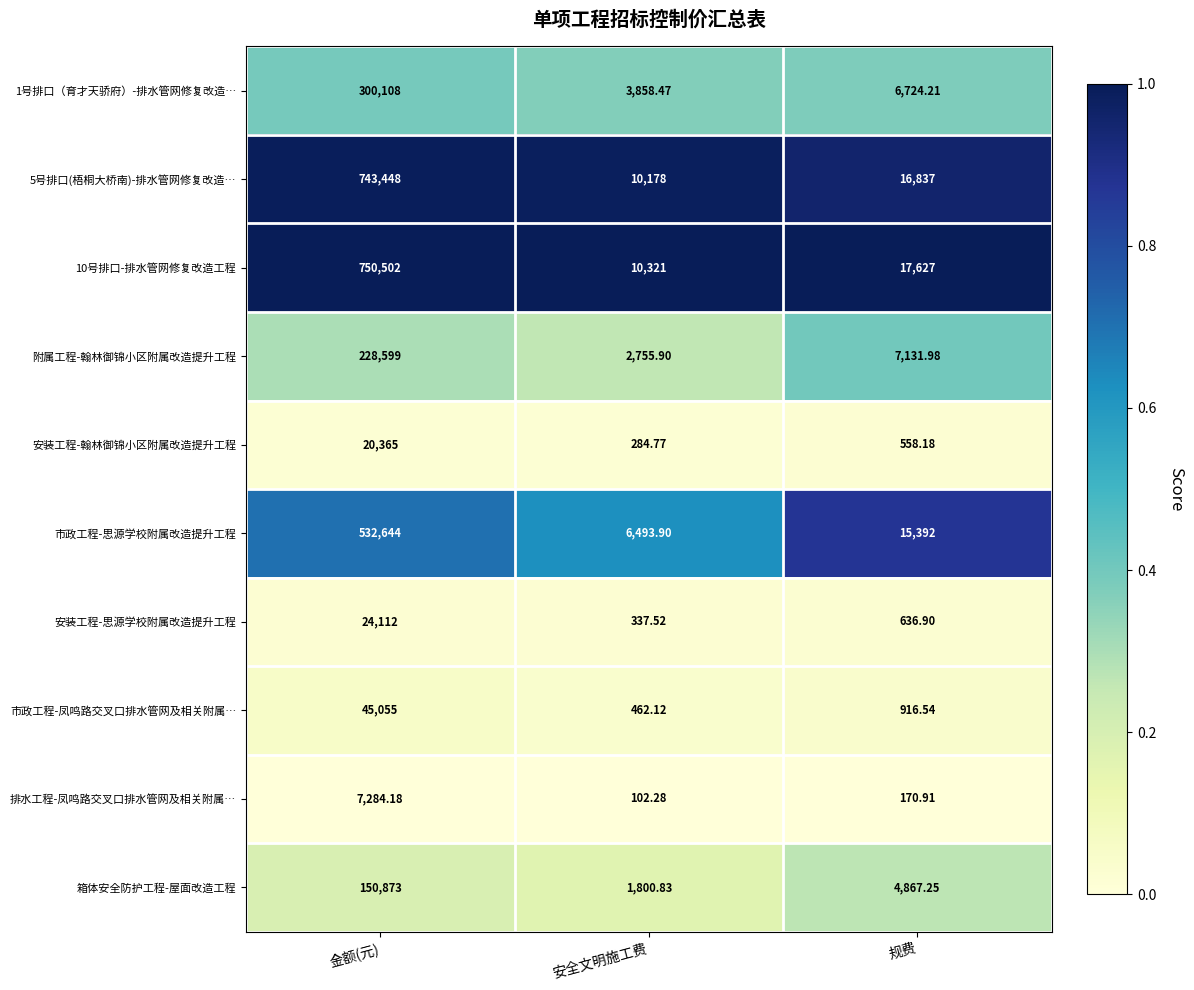

At which category is the sum across all series the highest?

金额(元)